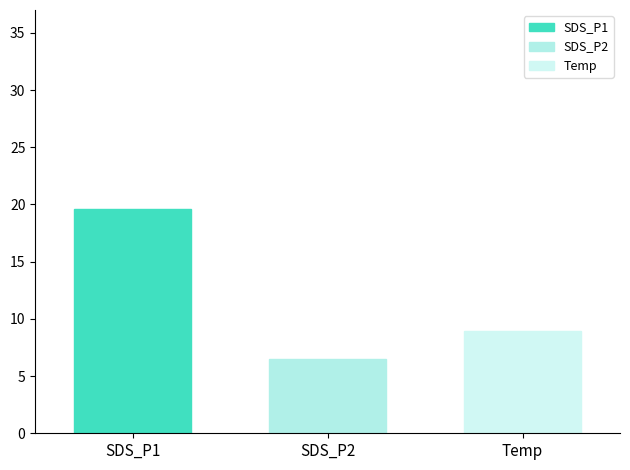

How many groups of bars are there?

1